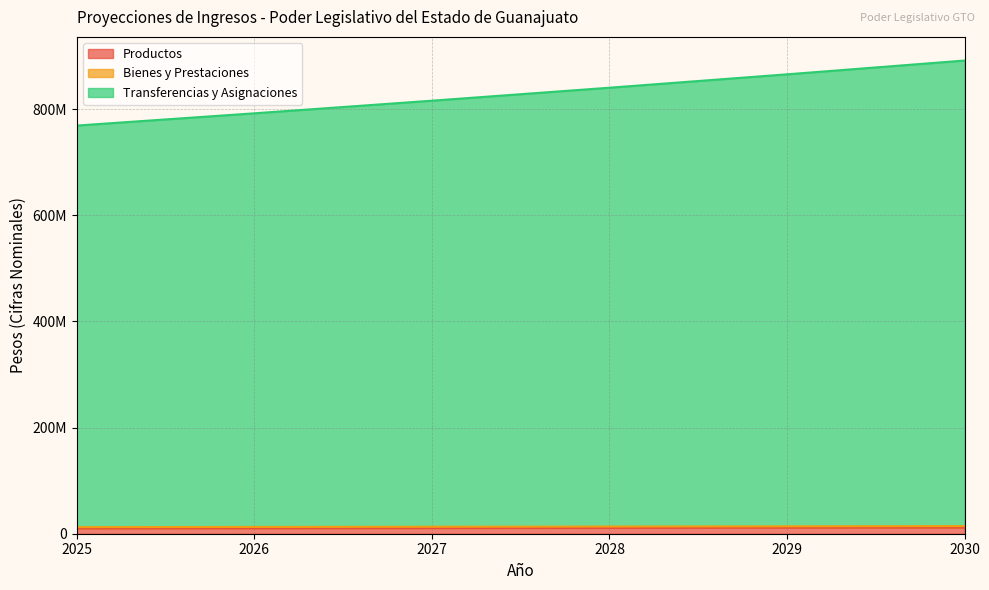

What is the value of the Transferencias y Asignaciones point at the 6th from the left?

891476057.2